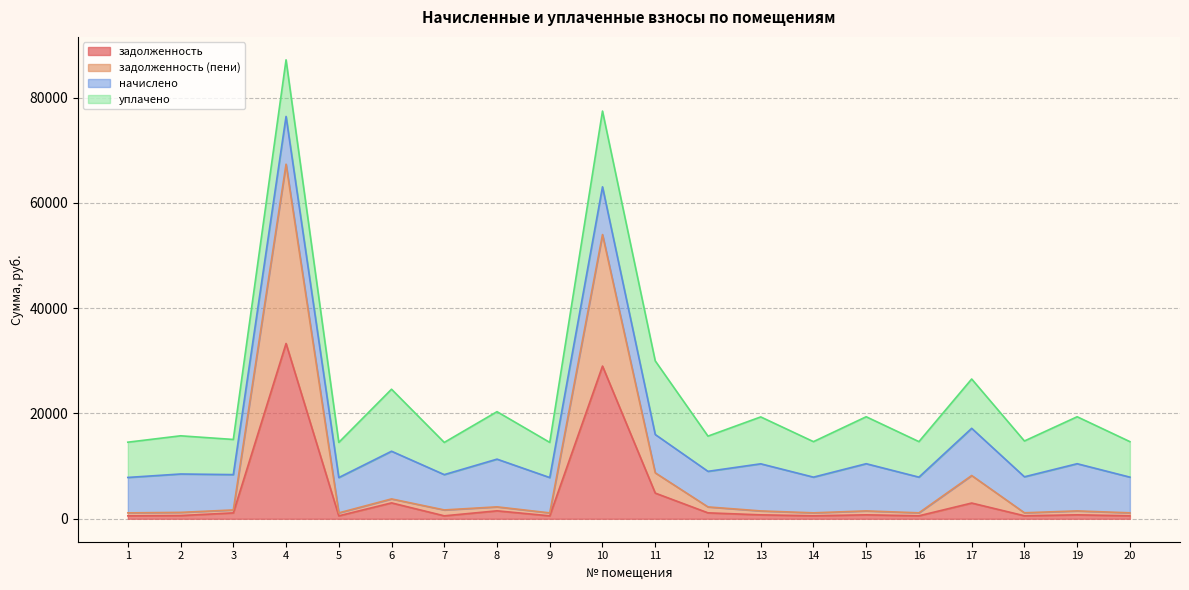

Which series has the widest spread of values?

задолженность (пени)